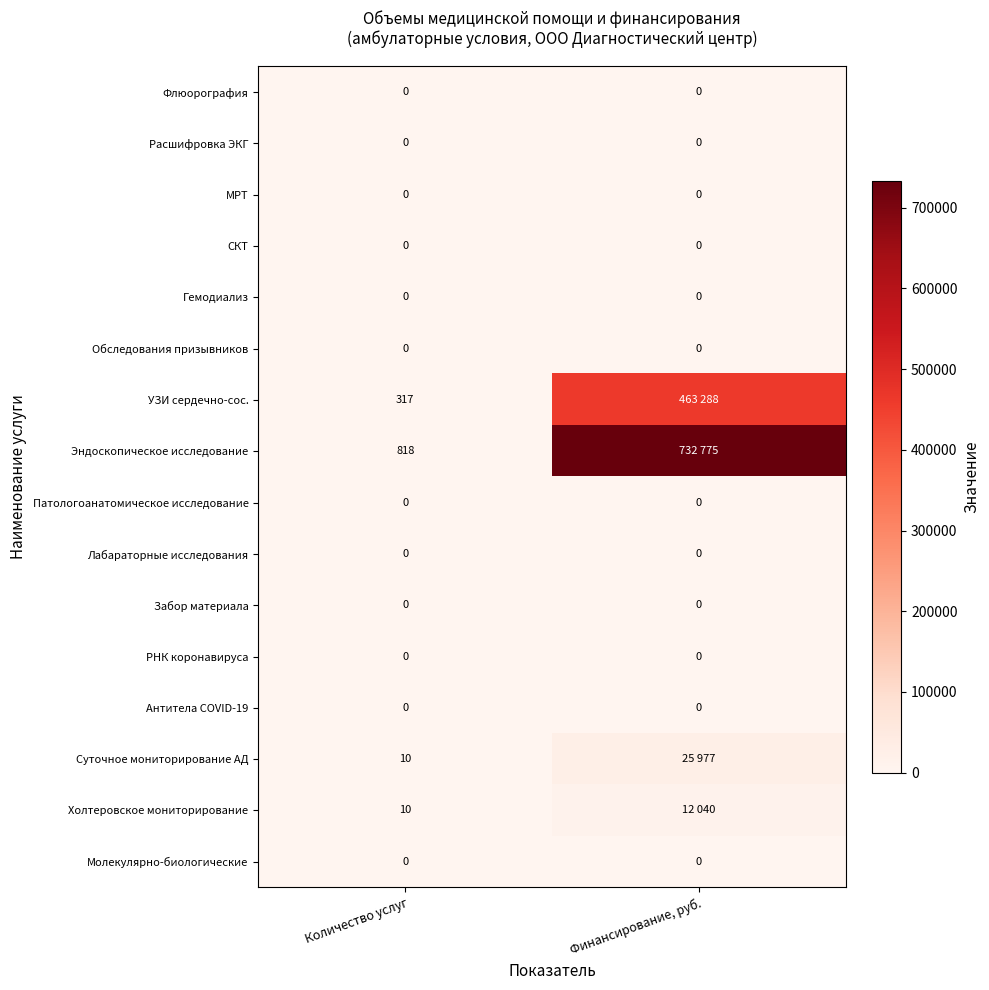

The value of Антитела COVID-19 at Финансирование, руб. is 0. True or false?

True